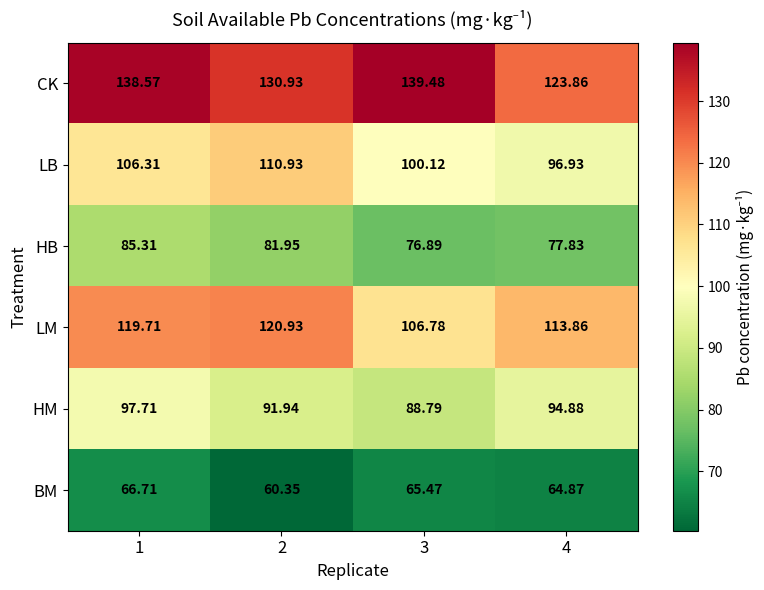

Which series has the widest spread of values?

CK